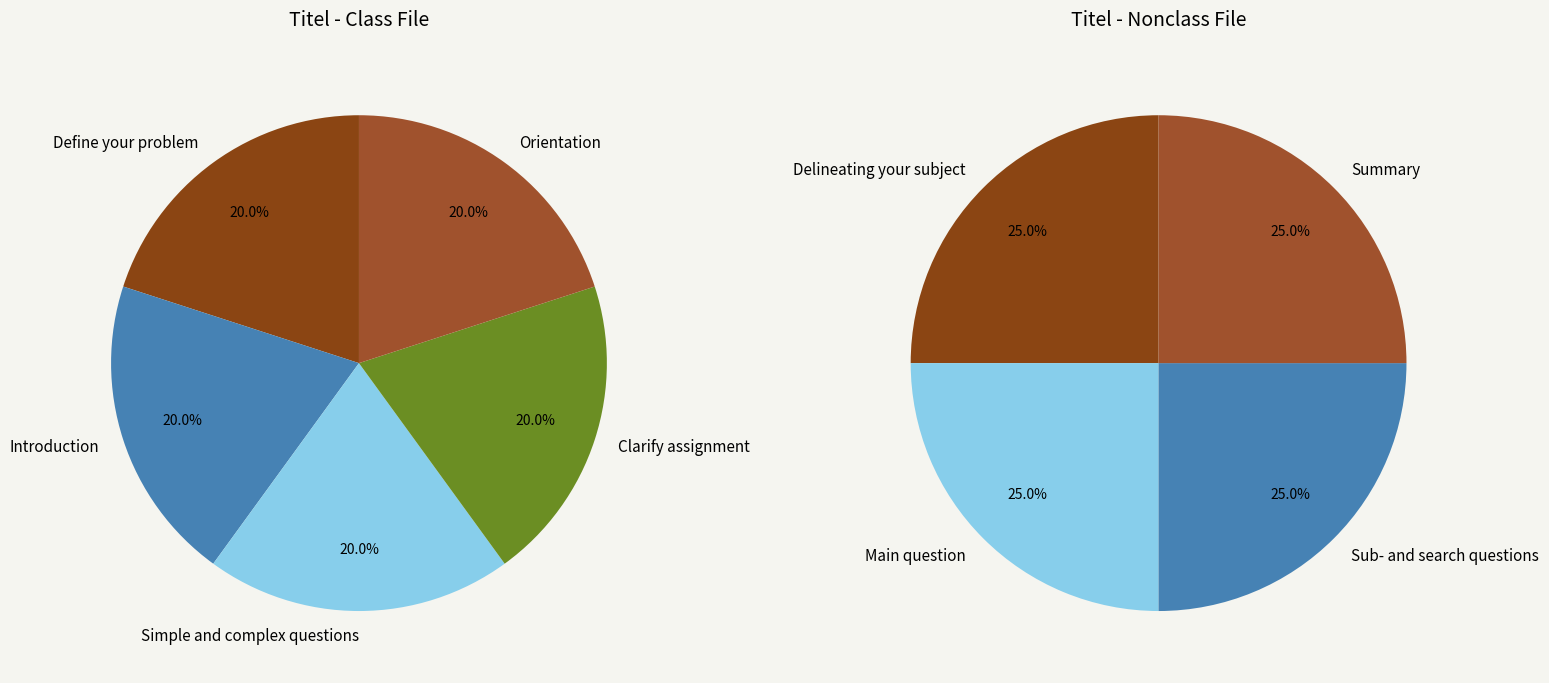

How many slices are in this pie chart?

9